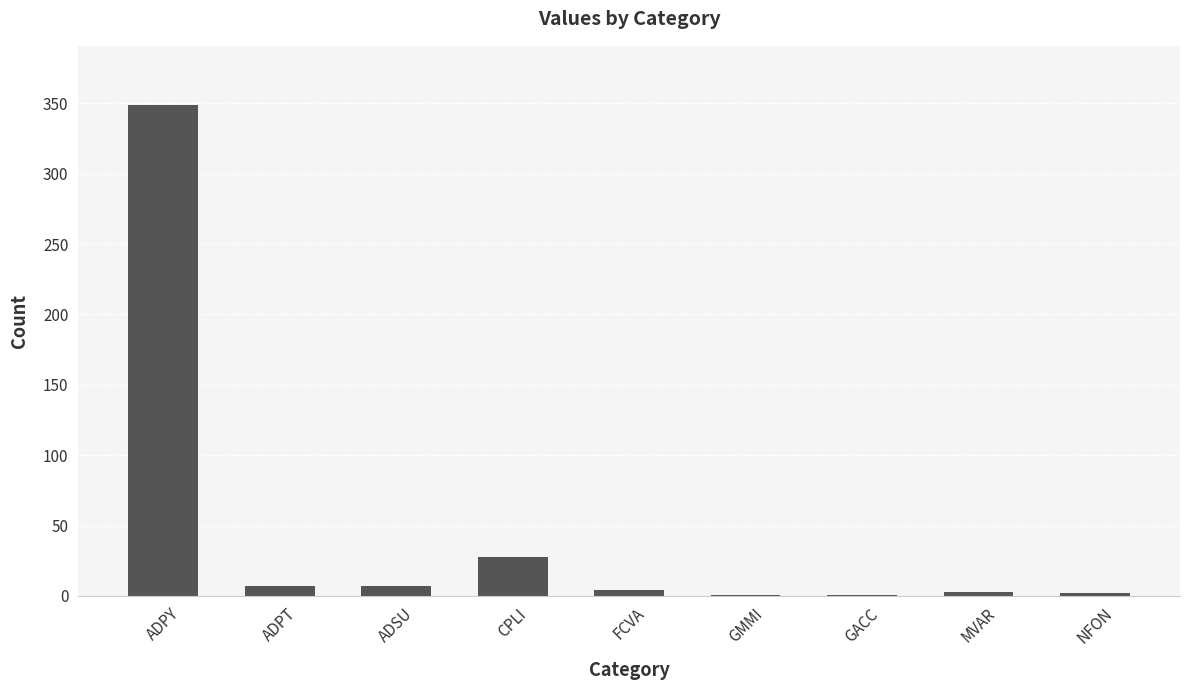

What is the sum of all values?

402